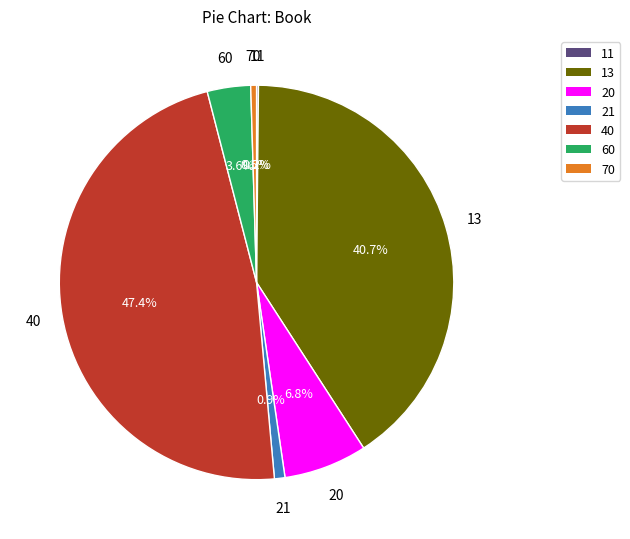

To the nearest percent, what is the combined percentage of 40 and 20?

54%